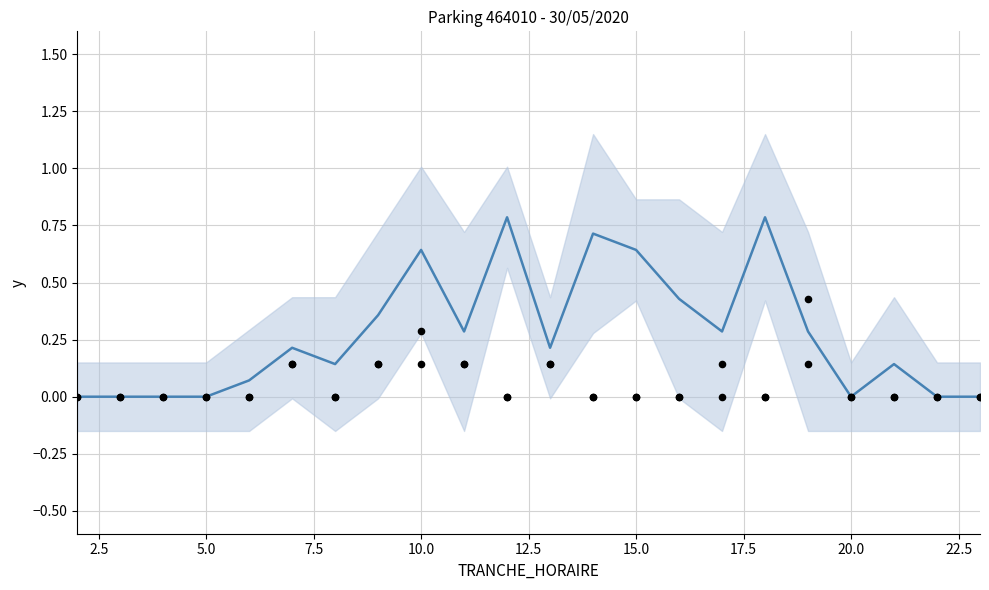

Is the value of ENTREES/SORTIES avg at 5.0 greater than the value of NB_ABONNE_OUT at 20.0?

No